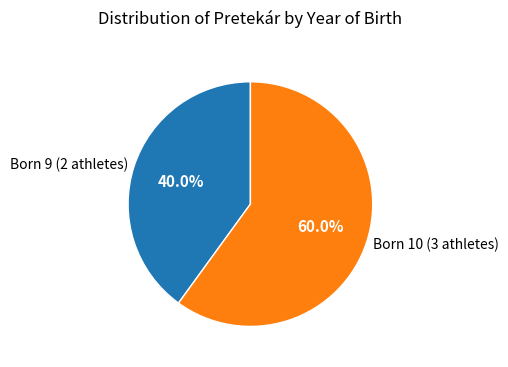

Which slice is the largest?

Born 10 (3 athletes)